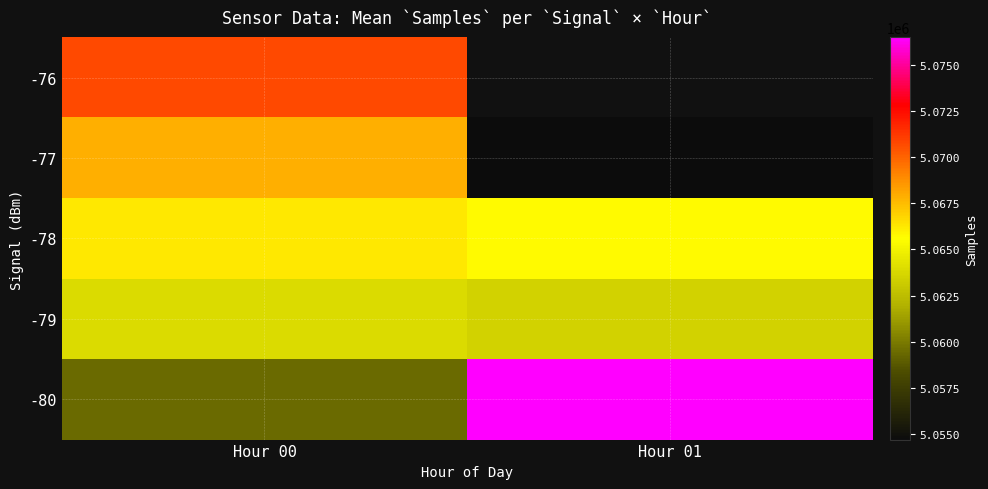

What is the difference between the maximum and minimum values in the -80 series?

17073.1